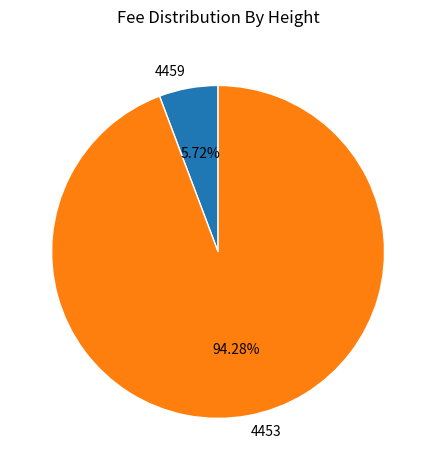

To the nearest percent, what is the combined percentage of 4459 and 4453?

100%